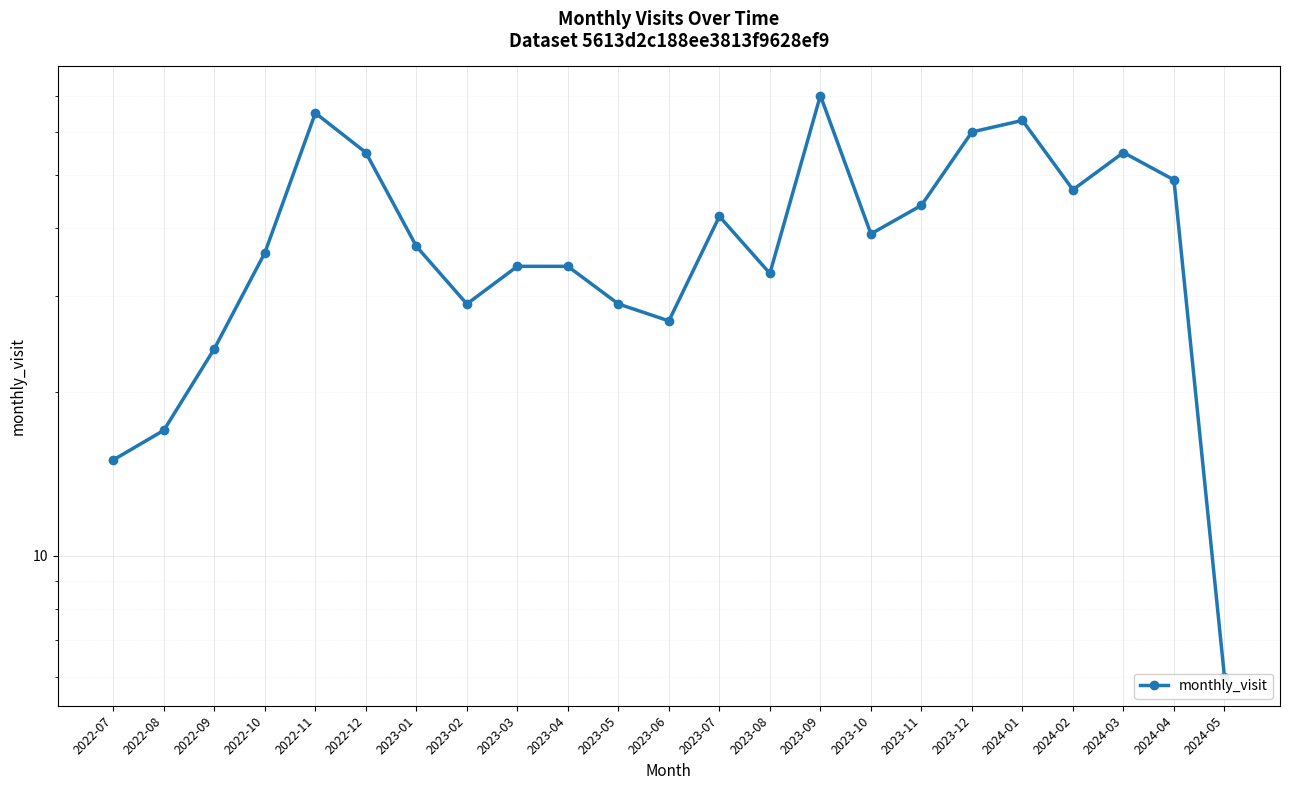

The value at 2024-02 is 78. True or false?

False